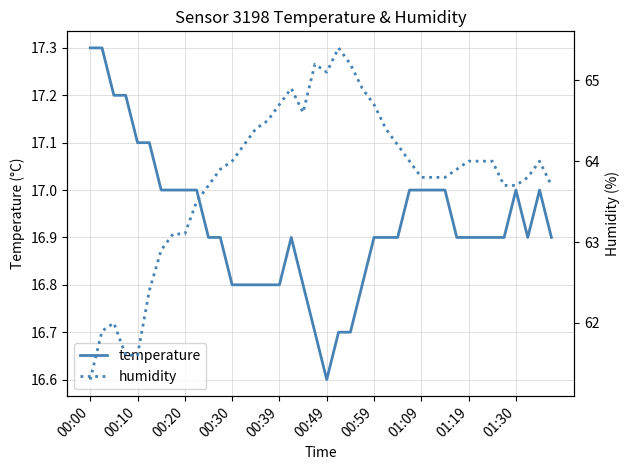

Is it true that temperature equals 5.4 at 00:30?

False